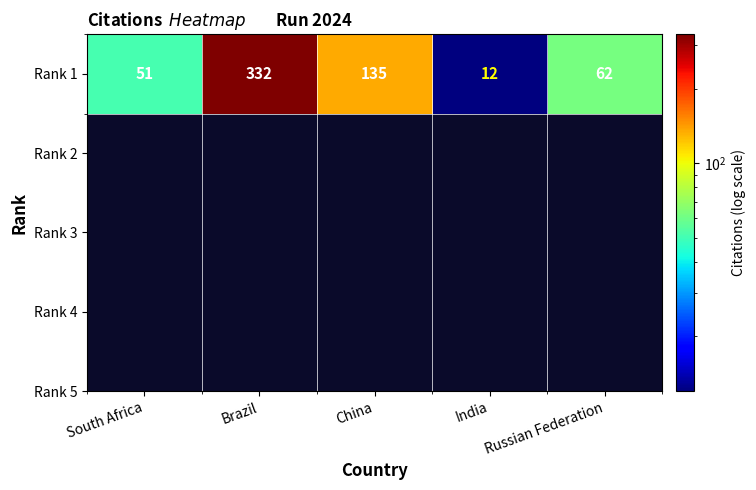

Between Brazil and India, which is larger?

Brazil